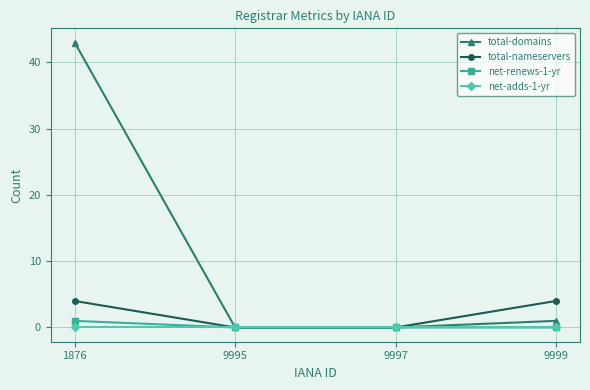

Which series changed the most between 1876 and 9999?

total-domains